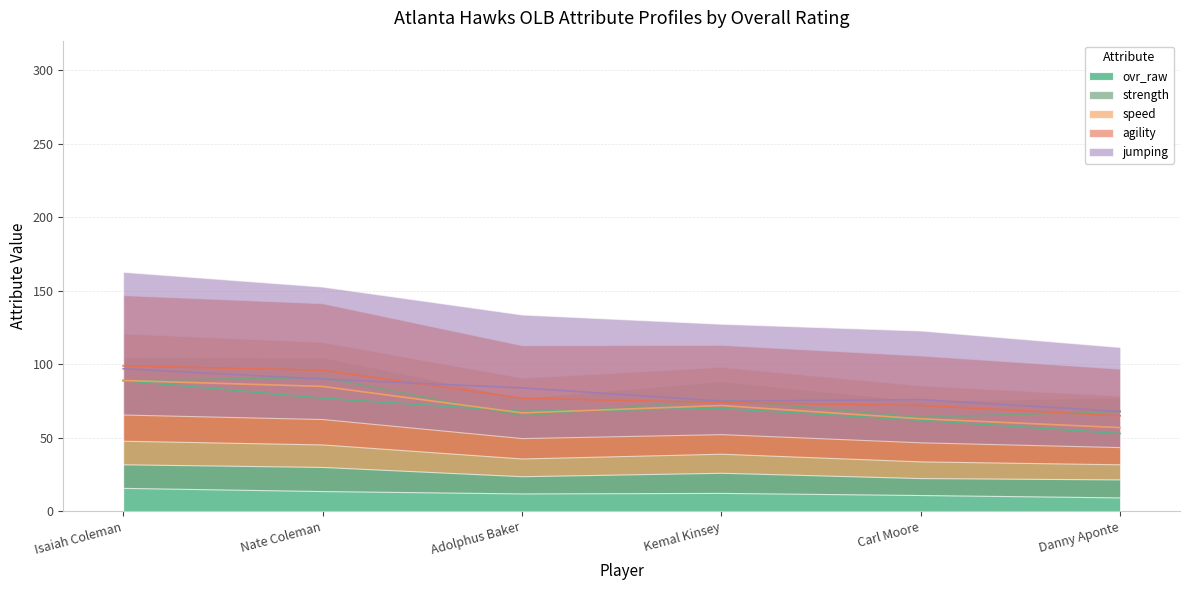

What is the value of the strength point at the 3rd from the left?

65